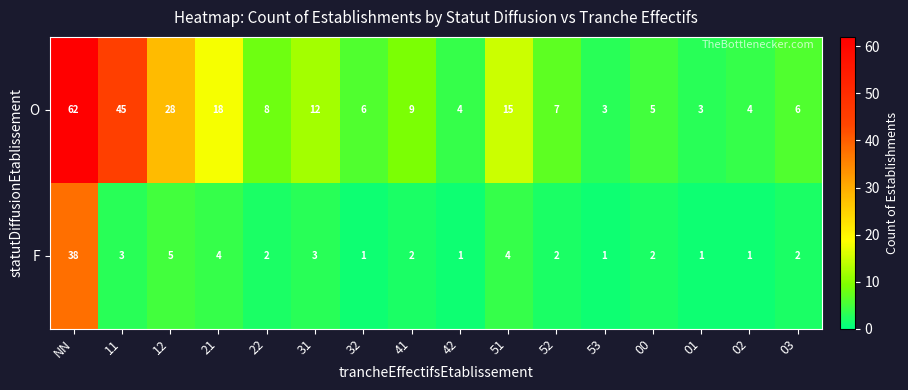

What is the sum of all O values?

235